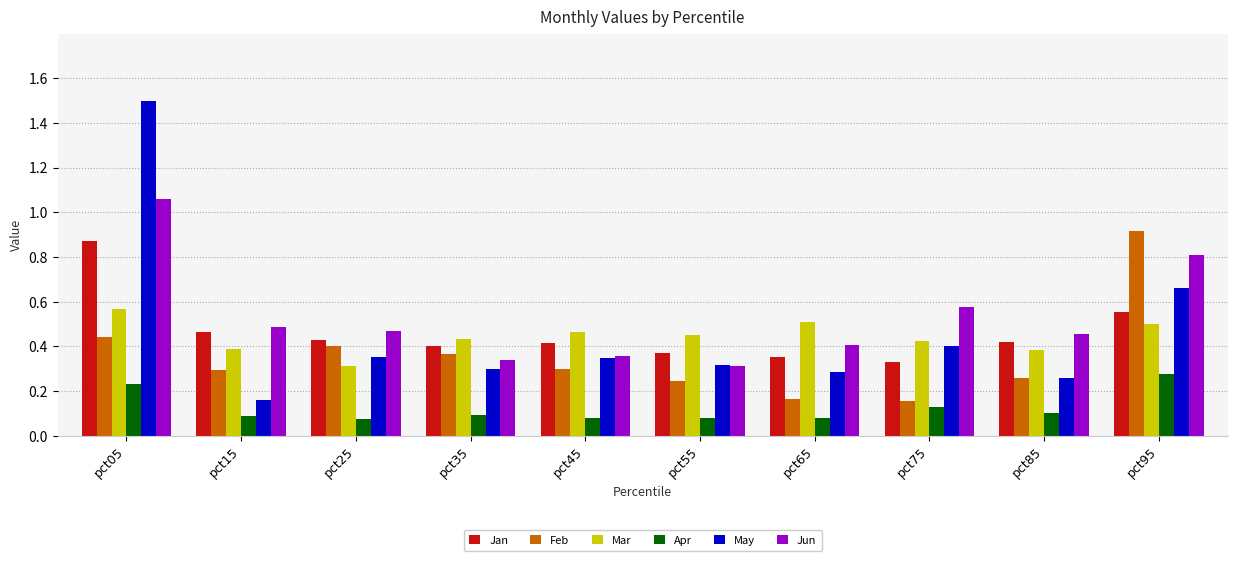

The Feb series shows 0.2 at pct25. True or false?

False